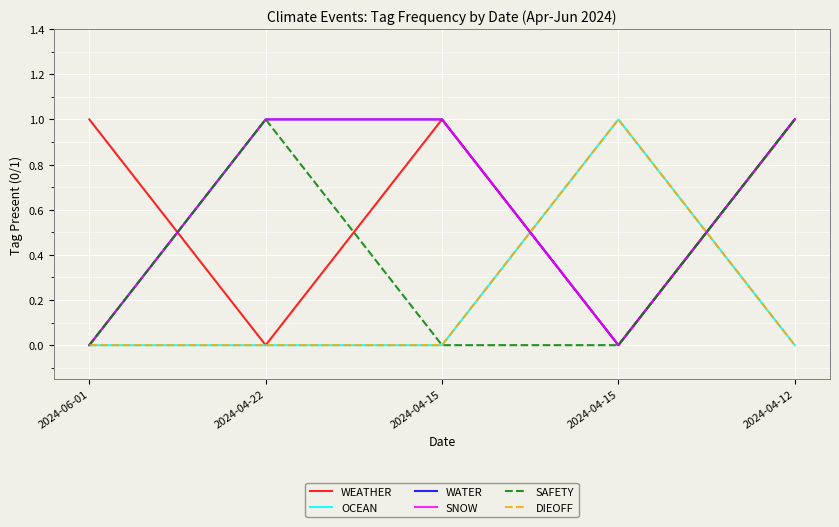

What is the label of the 4th point from the right?

2024-04-22